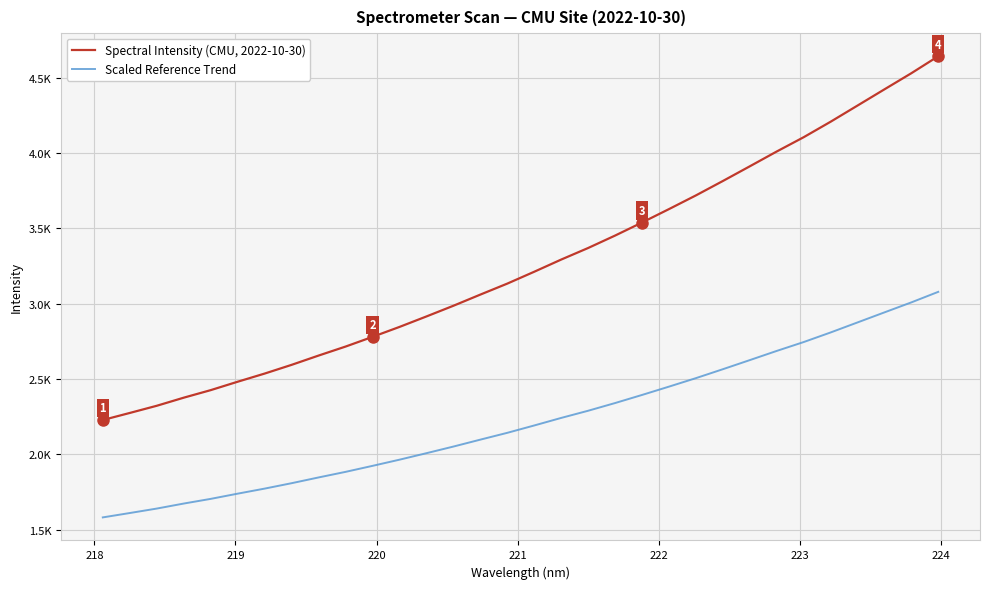

Does the chart have visible grid lines?

Yes